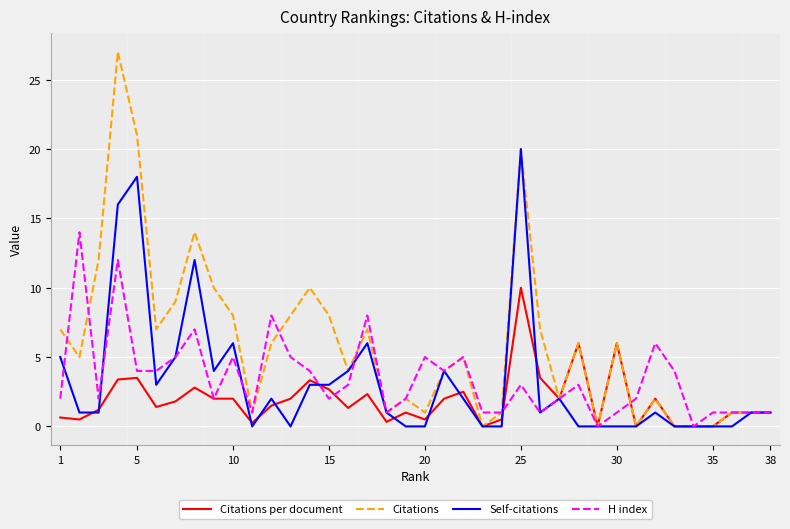

Which series has the largest range (max minus min)?

Citations